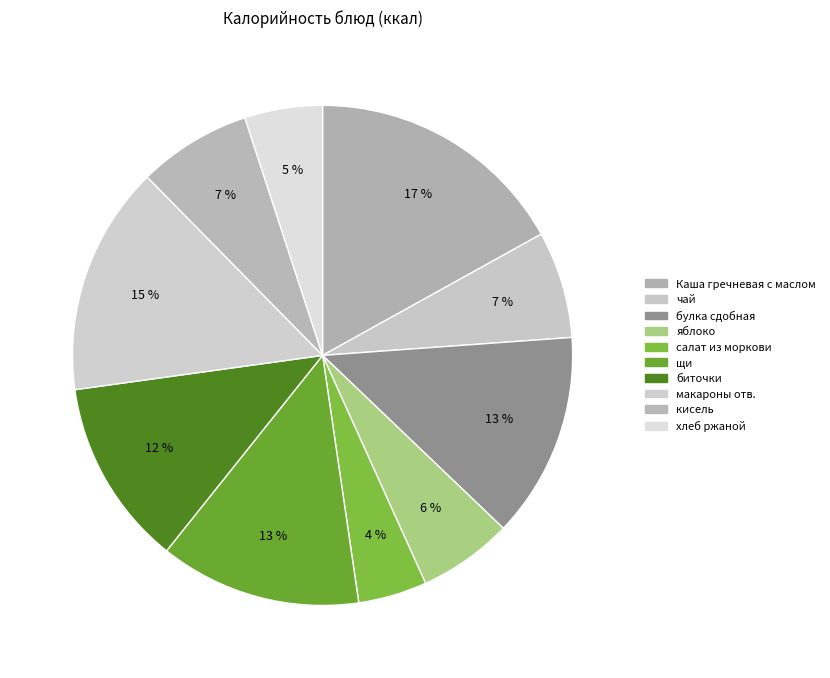

Rank the categories by value from highest to lowest.

Каша гречневая с маслом, макароны отв., булка сдобная, щи, биточки, кисель, чай, яблоко, хлеб ржаной, салат из моркови